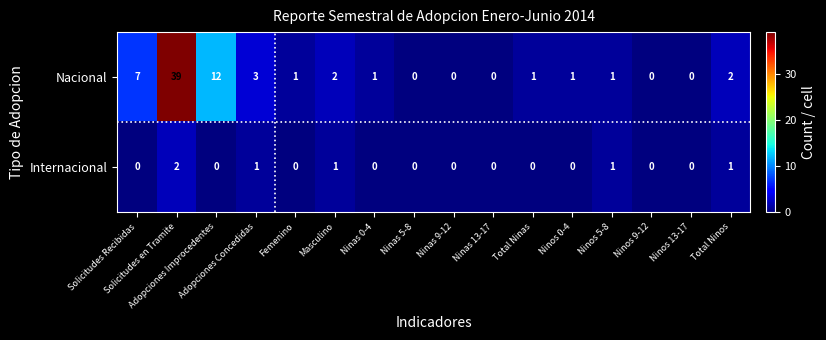

Count the number of categories in the chart.

16